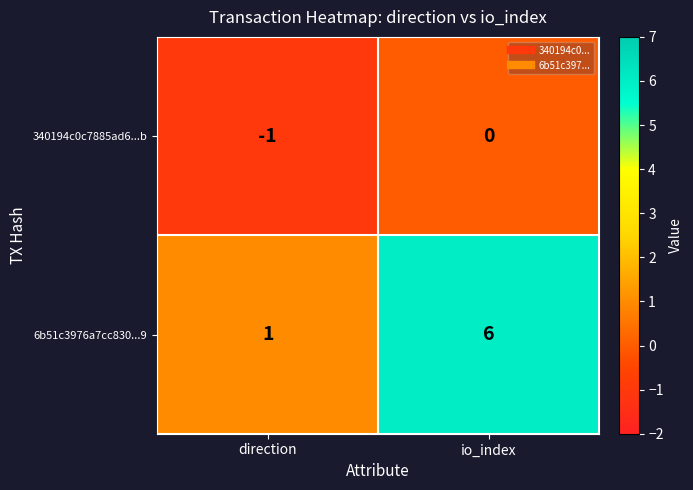

Rank the series by their average value, from highest to lowest.

6b51c3976a7cc830...9, 340194c0c7885ad6...b